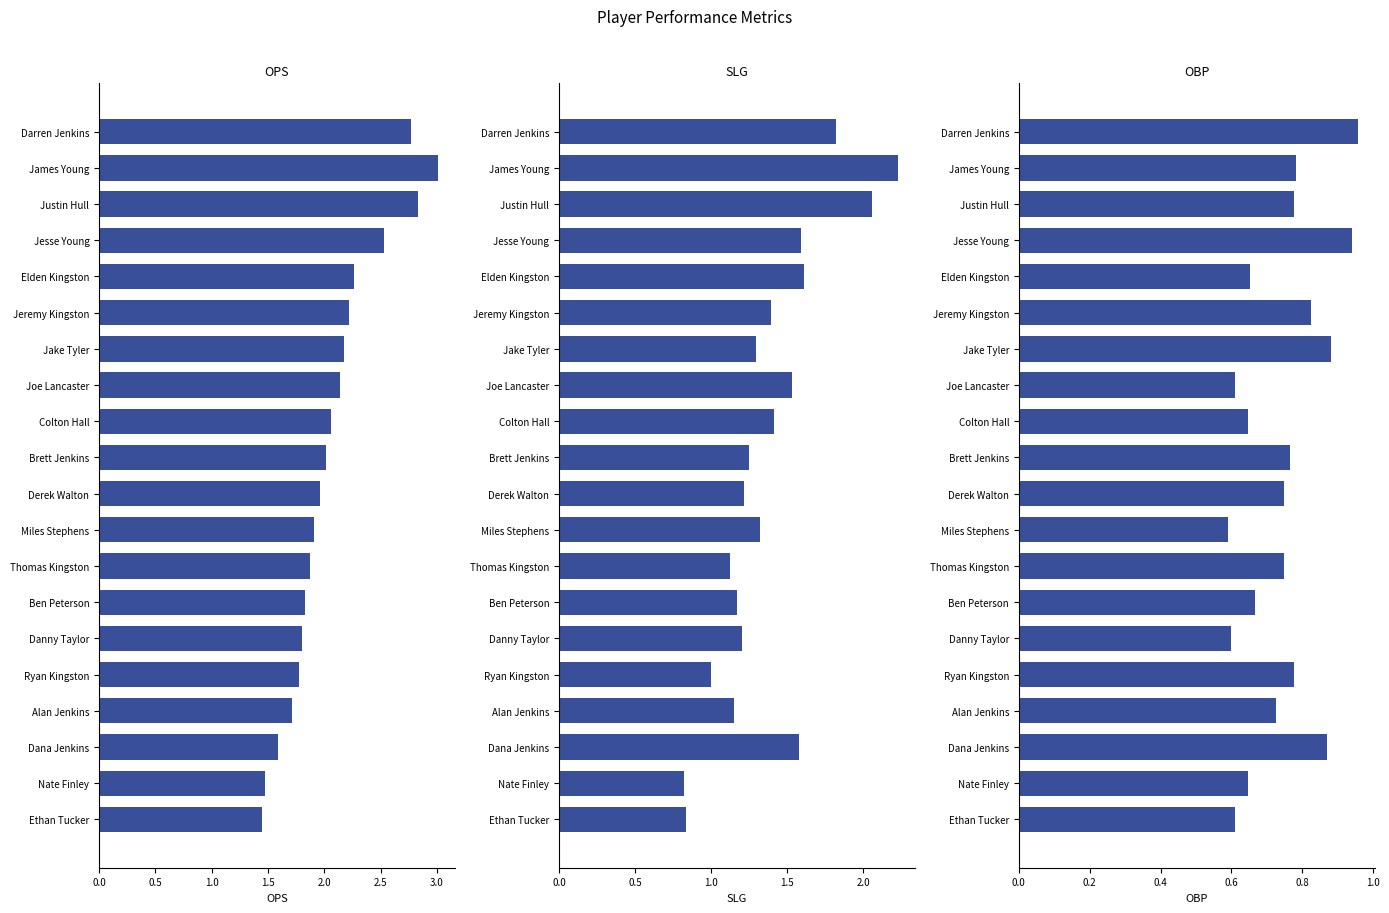

Which series changed the most between Miles Stephens and Thomas Kingston?

SLG